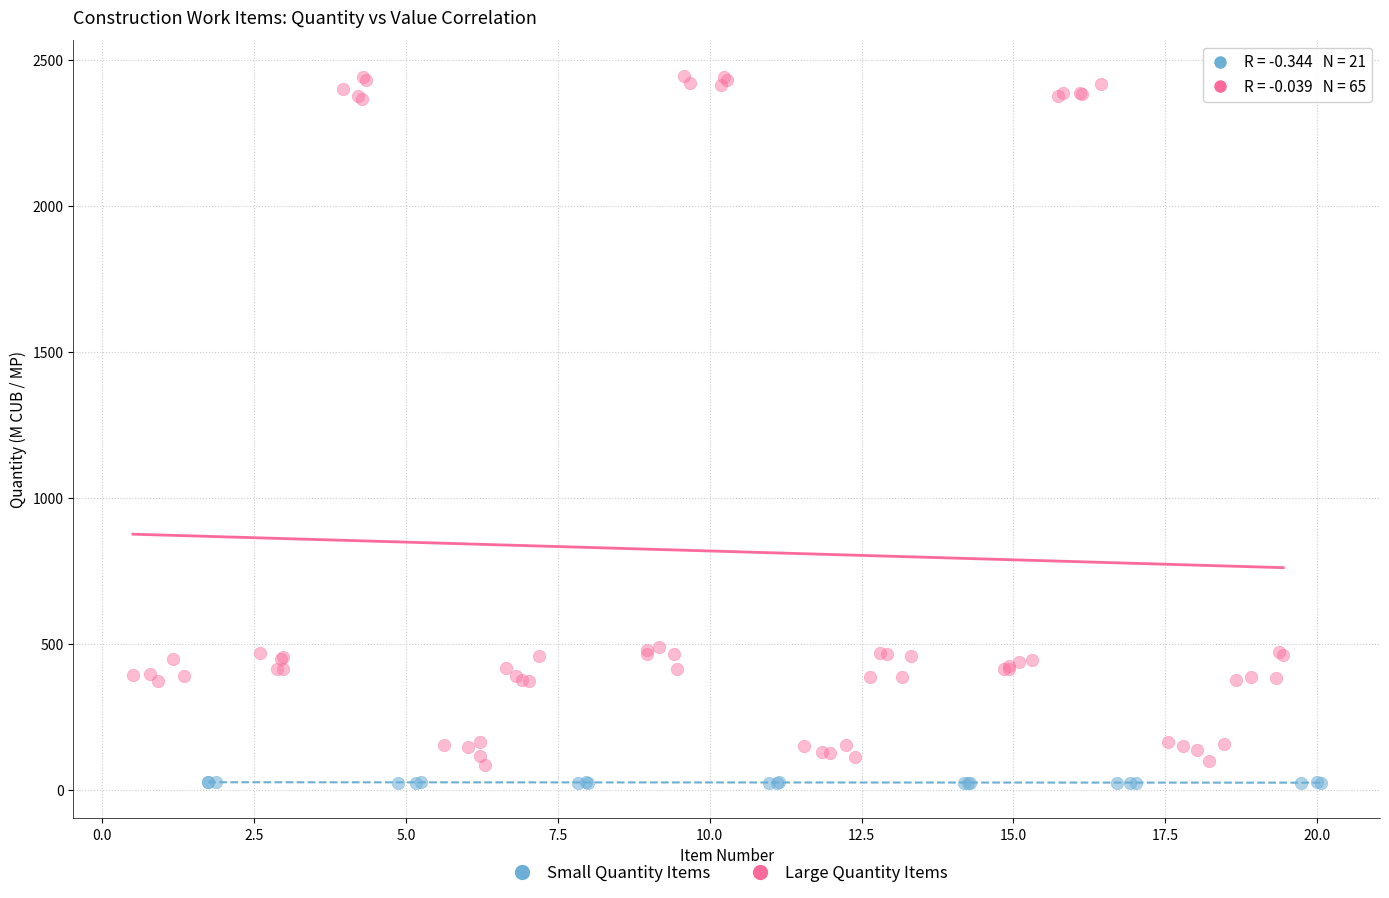

Which series has the widest spread of Y values?

Large Quantity Items